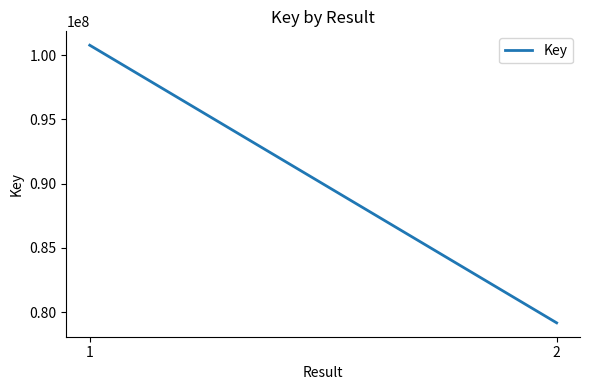

Reading left to right, what are all the values shown in this chart?

100770016	79156368